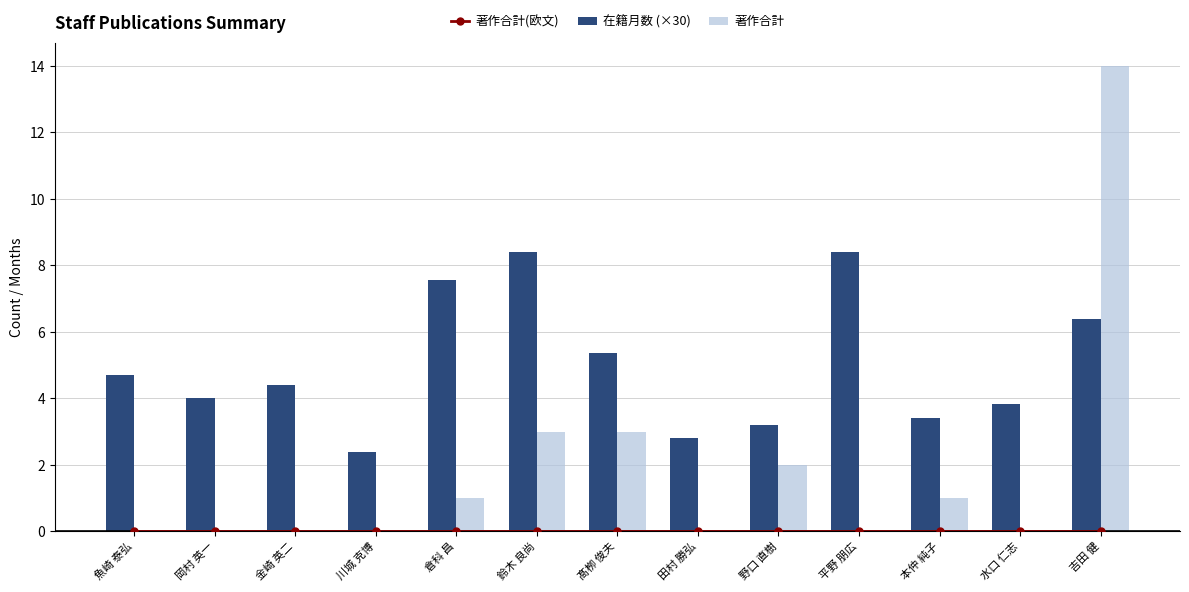

Rank the categories by 在籍月数 (×30) value from lowest to highest.

川城 克博, 田村 勝弘, 野口 直樹, 本仲 純子, 水口 仁志, 岡村 英一, 金崎 英二, 魚崎 泰弘, 髙栁 俊夫, 吉田 健, 倉科 昌, 鈴木 良尚, 平野 朋広